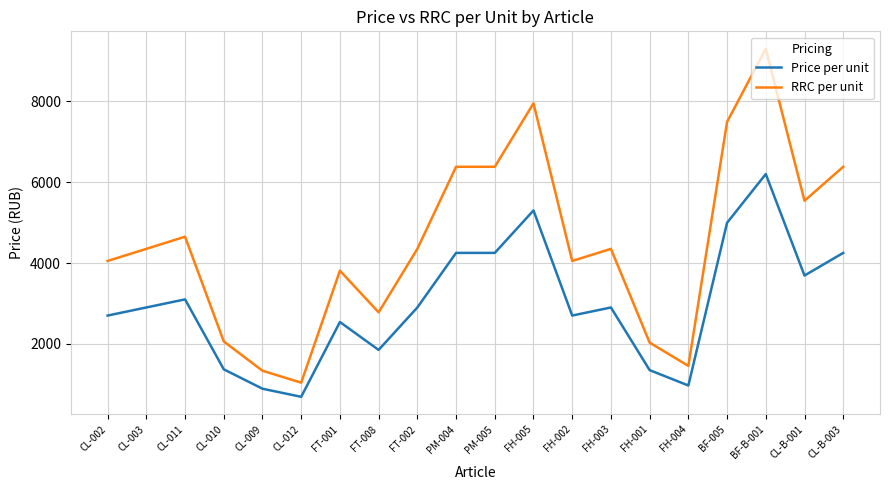

Rank the series by their maximum value, from lowest to highest.

Price per unit, RRC per unit